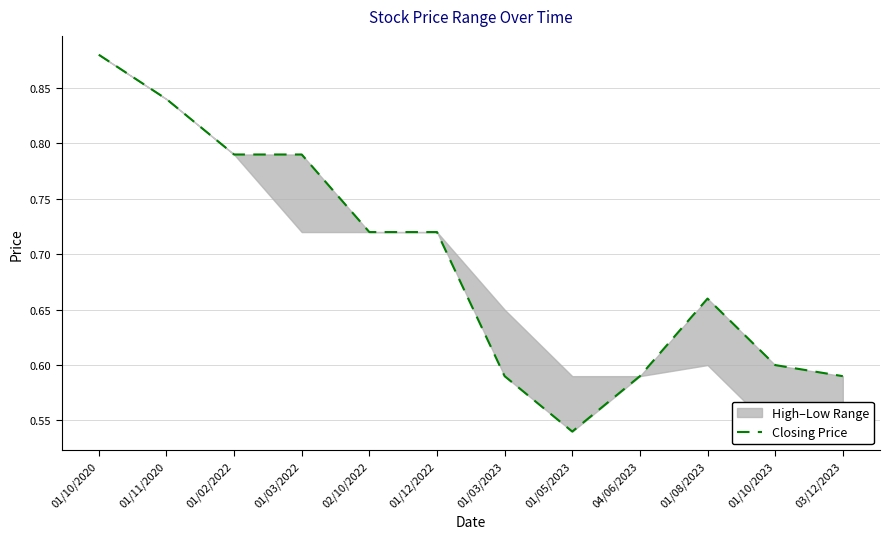

What is the label of the 2nd point from the left?

01/11/2020